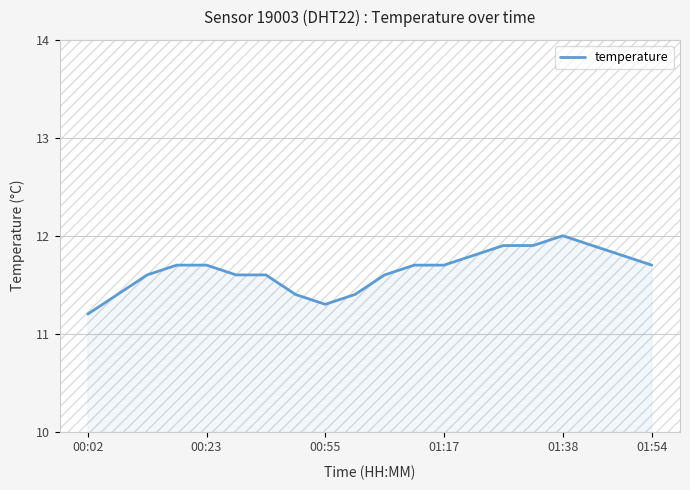

What is the minimum value shown in the chart?

11.2